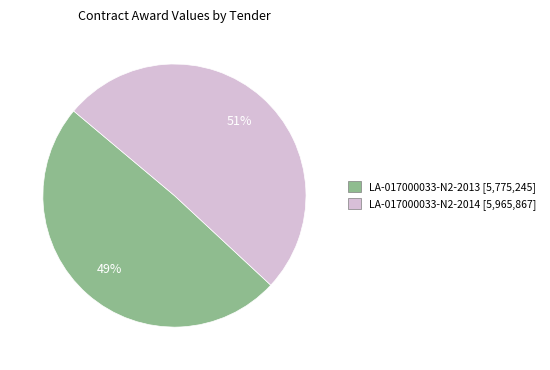

Does any single category account for the majority?

Yes